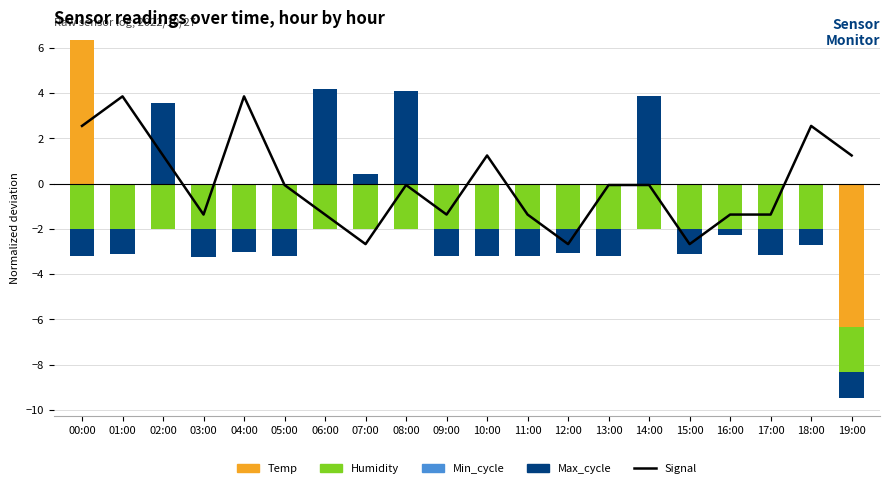

Is the value of Temp at 01:00 greater than the value of Signal at 10:00?

No